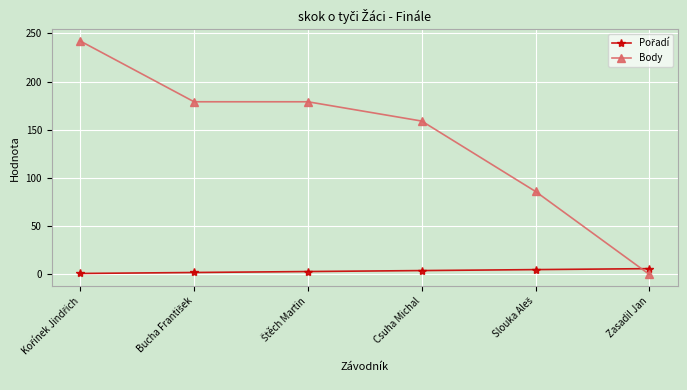

At which label does Body reach its minimum?

Zasadil Jan